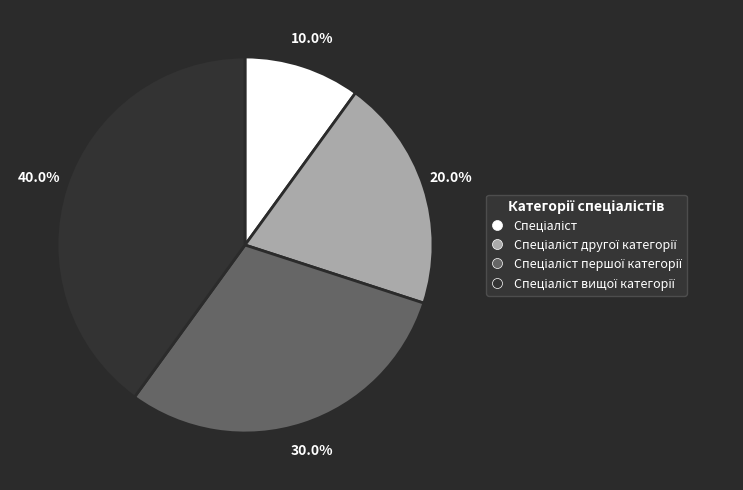

How many slices are in this pie chart?

4